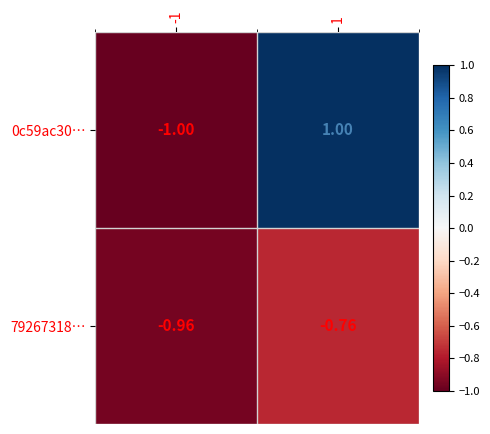

Reading left to right, what are all the values shown in this chart?

0c59ac30…: -1=-1.0	1=1.0
79267318…: -1=-1.0	1=-0.8